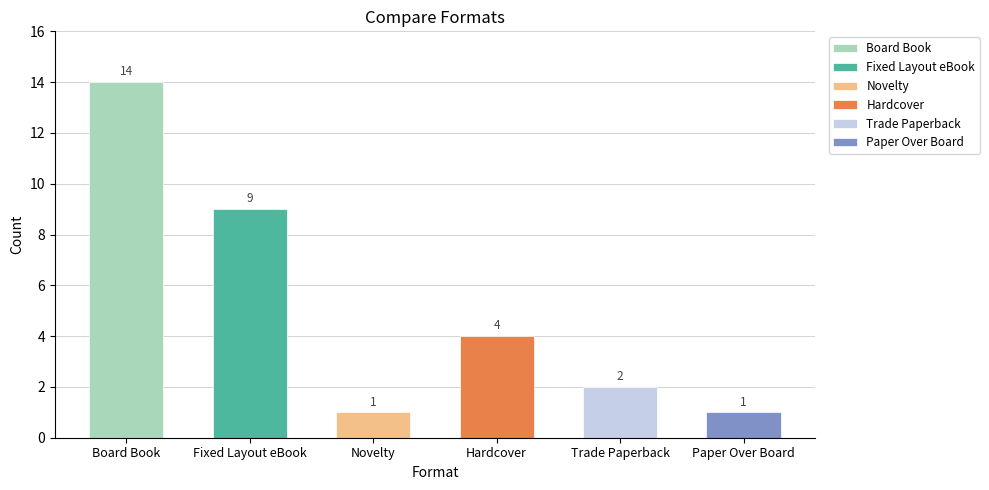

Are the bars grouped side by side (vs. stacked)?

No